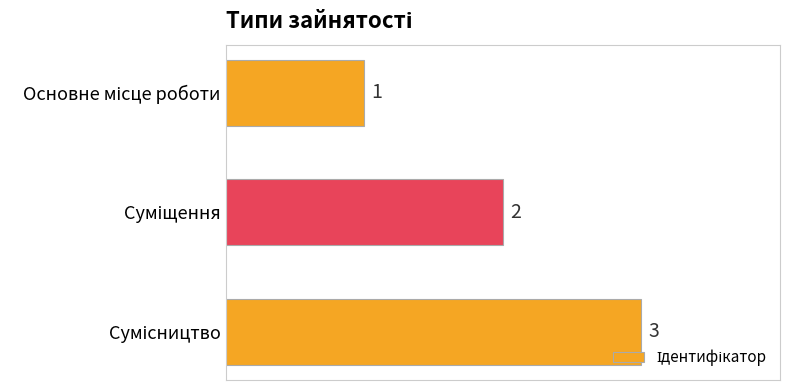

Count the values in the range 1 to 3.

3